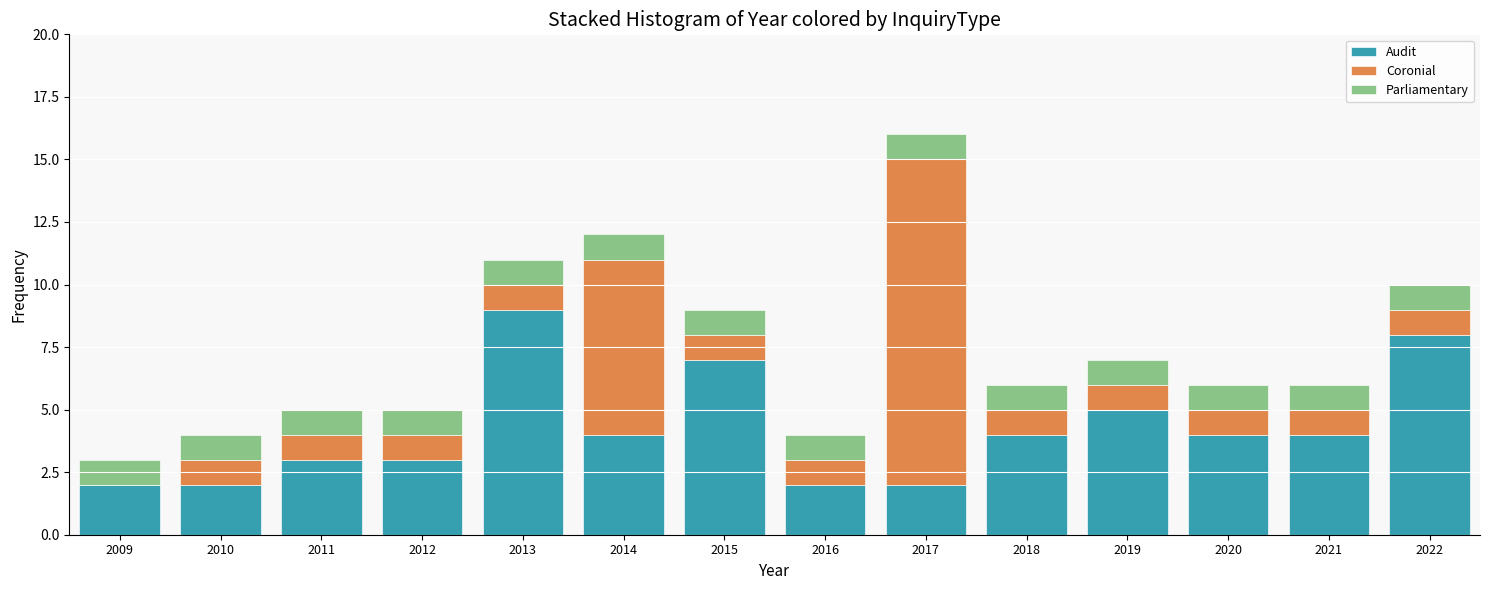

True or false: Audit has a value of 2 at 2010.

True